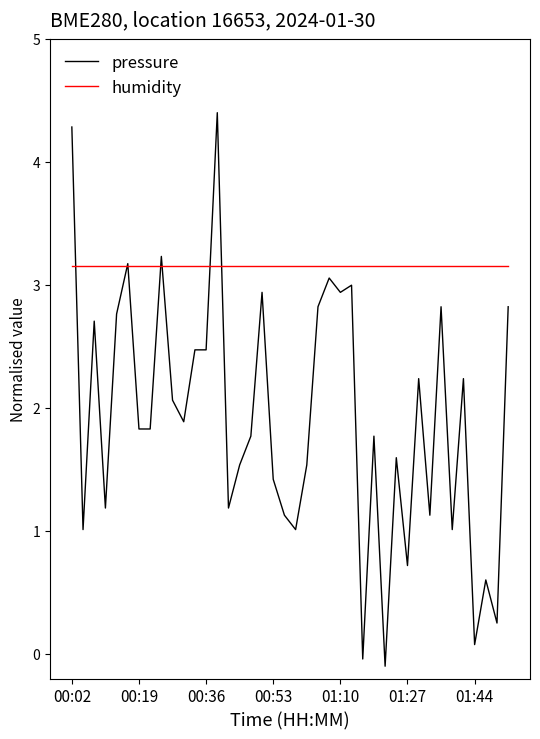

Rank the series by their maximum value, from highest to lowest.

pressure, humidity